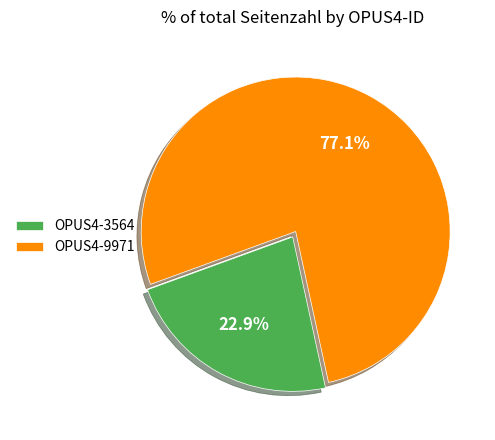

To the nearest percent, what portion does OPUS4-3564 represent?

23%